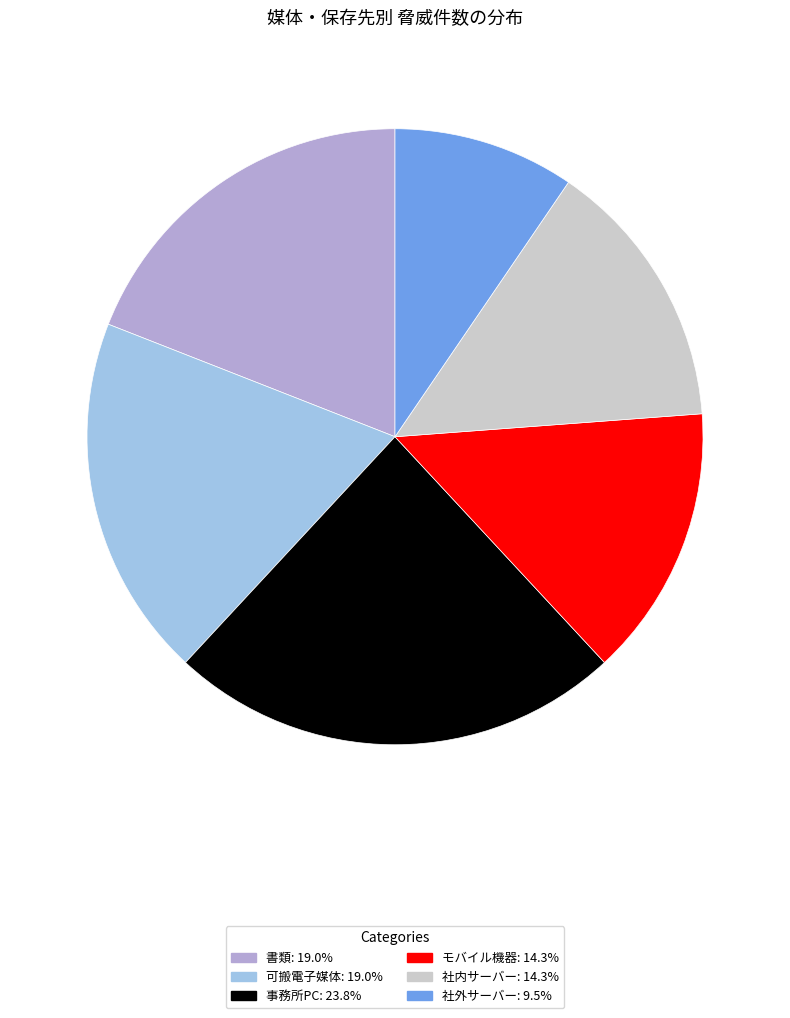

Which slice is the largest?

事務所PC